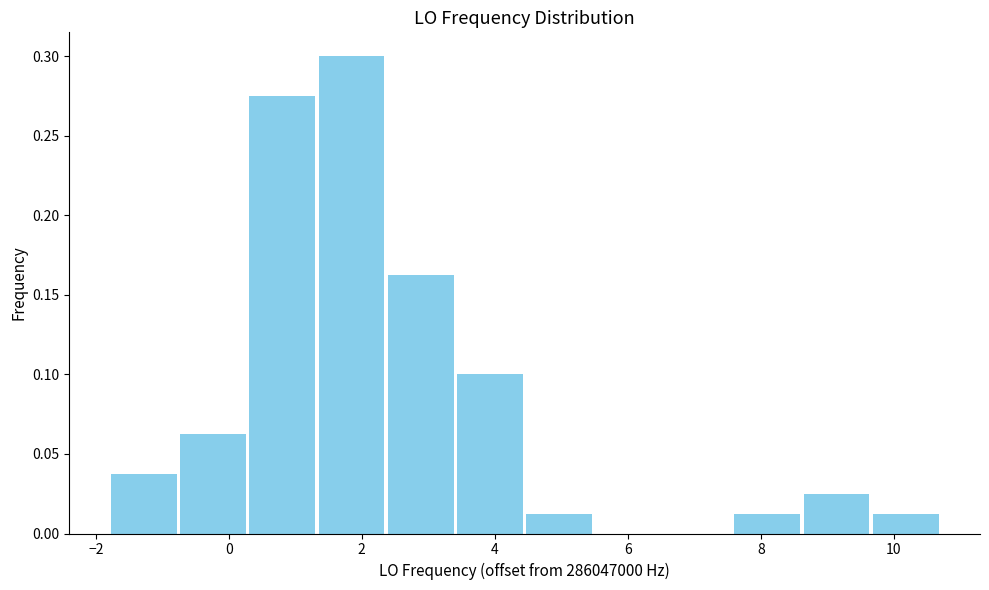

Reading left to right, list every bar in this chart as the range it spans on the x-axis followed by its height. Neither the bar edges nor the heights are printed on the chart, so give them approximately, as read against the axes.

-1.8 to -0.8: 0.040
-0.8 to 0.2: 0.065
0.2 to 1.4: 0.275
1.4 to 2.4: 0.300
2.4 to 3.4: 0.165
3.4 to 4.4: 0.100
4.4 to 5.4: 0.015
5.4 to 6.6: 0
6.6 to 7.6: 0
7.6 to 8.6: 0.015
8.6 to 9.6: 0.025
9.6 to 10.6: 0.015